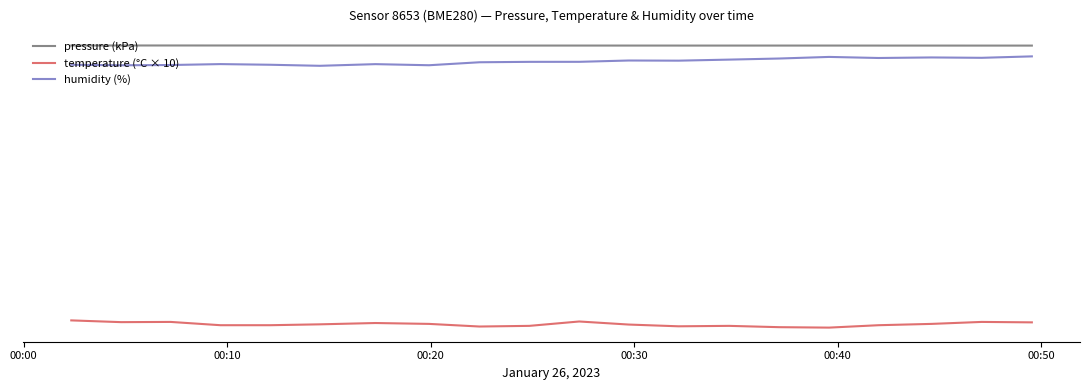

What are all the series names shown in the legend?

pressure (kPa), temperature (°C × 10), humidity (%)